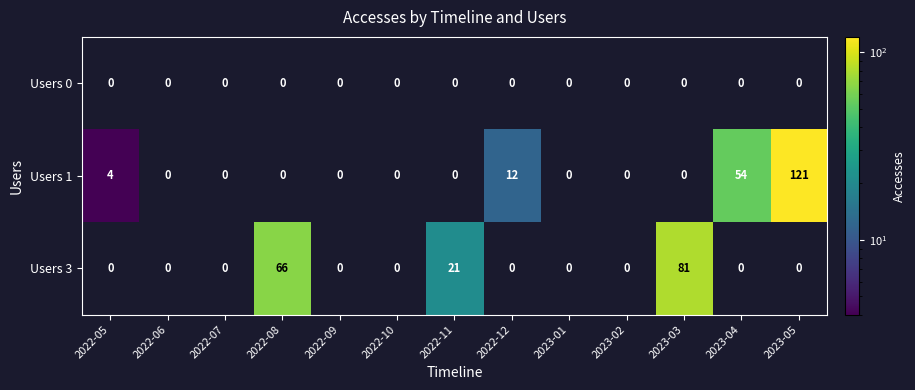

At which category does the chart reach its peak across all series?

2023-05